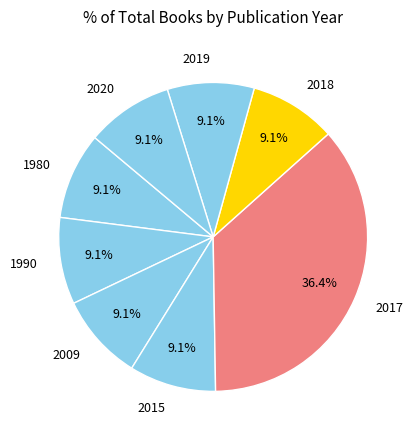

To the nearest percent, what portion does 2020 represent?

9%